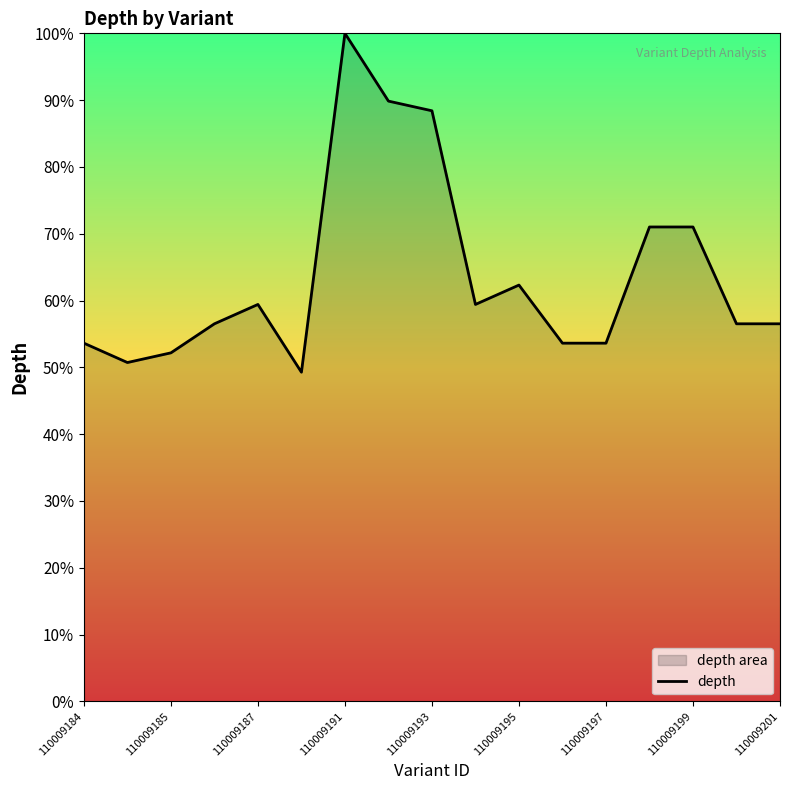

How many interior local peaks (higher than both neighbors) does the data have?

3